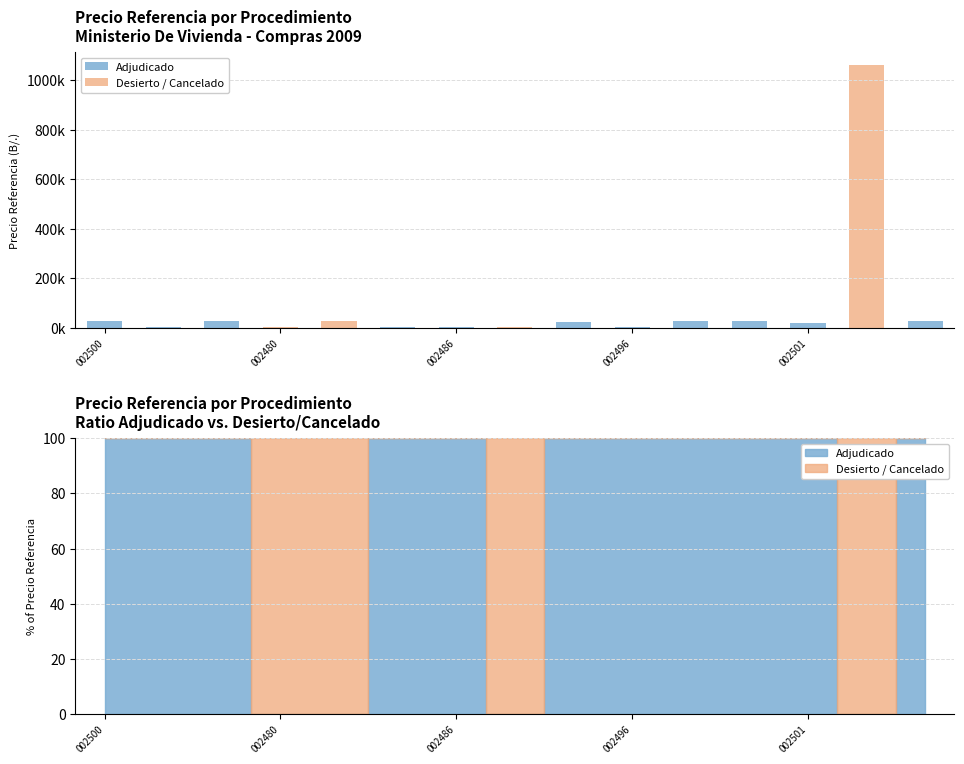

Is the value of Desierto / Cancelado at 6 greater than the value of Adjudicado at 14?

No